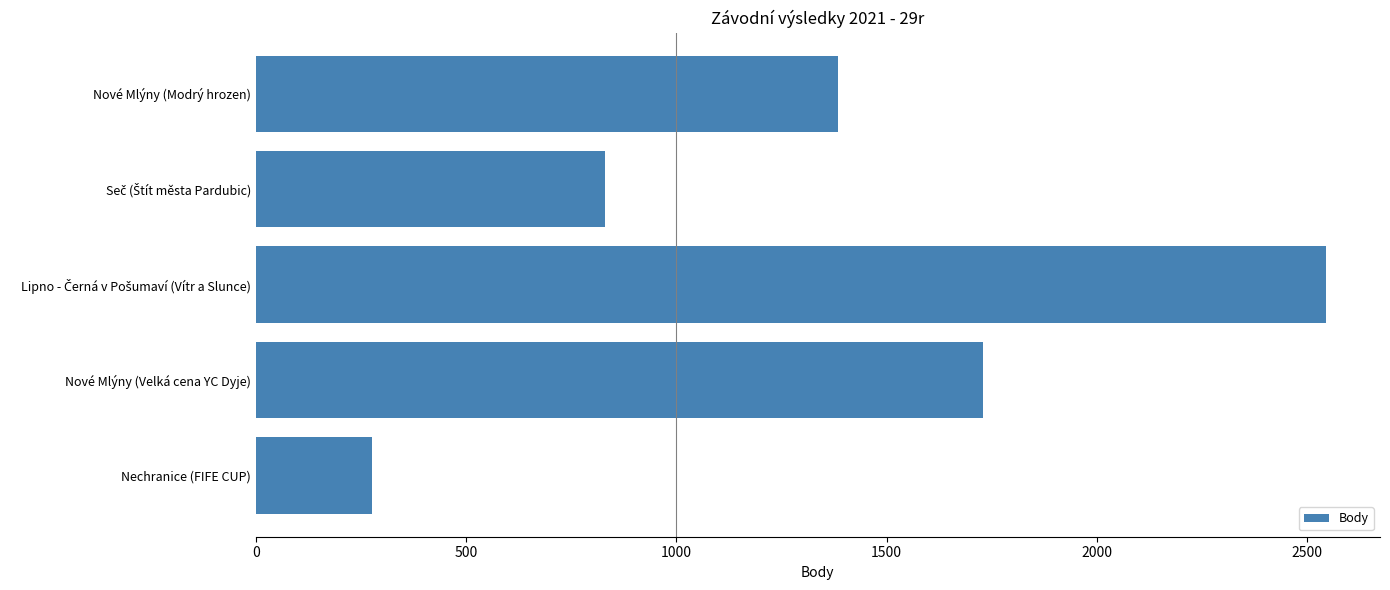

What is the value of the 2nd bar from the top?

831